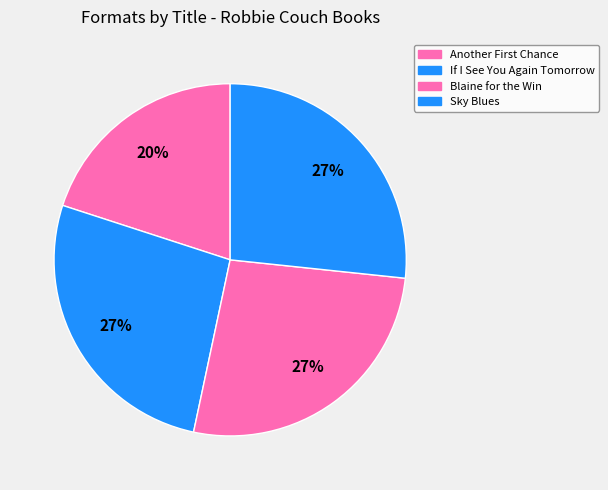

Is there a majority slice in this chart?

No